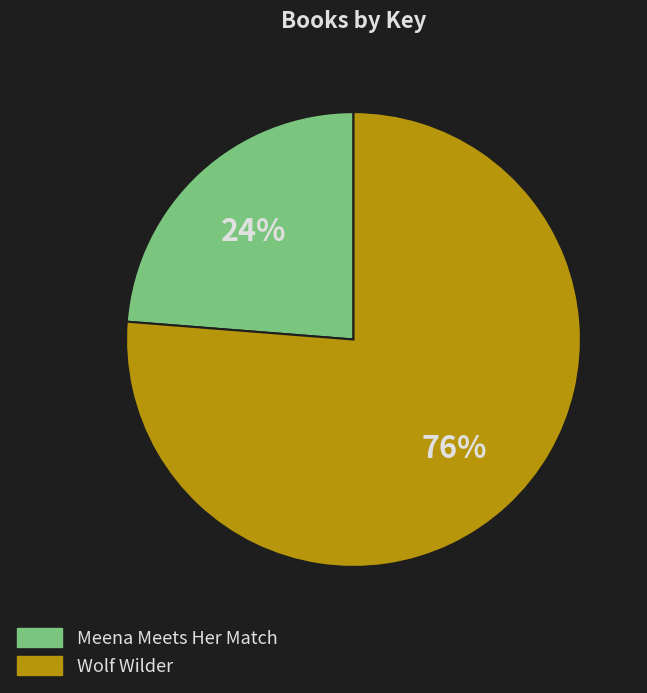

Approximately how many times larger is the value at Wolf Wilder compared to Meena Meets Her Match?

3.2